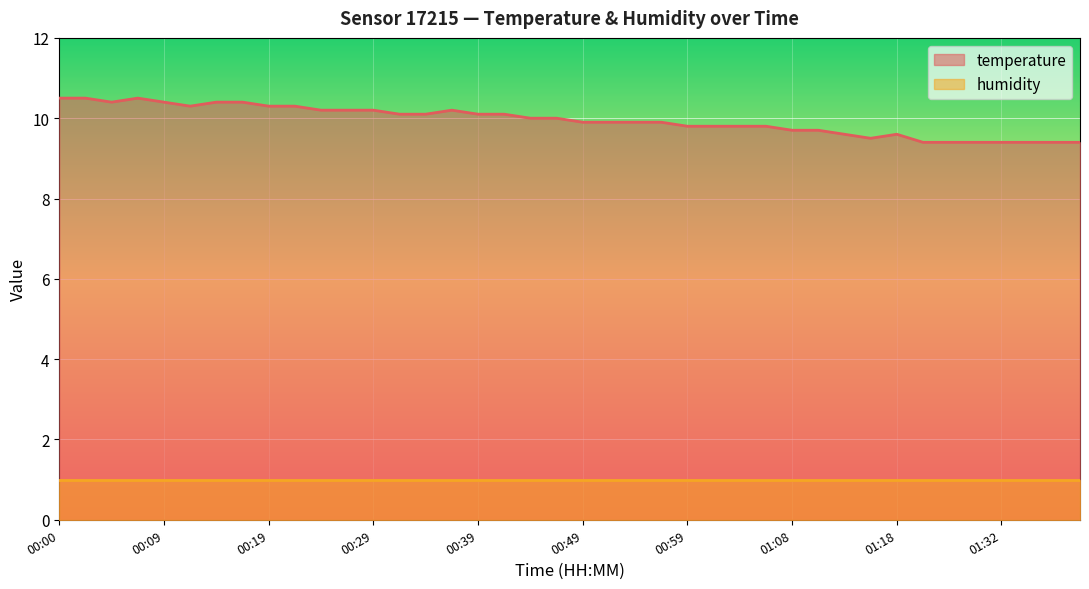

True or false: there are more than 0 points higher than both neighbors.

True